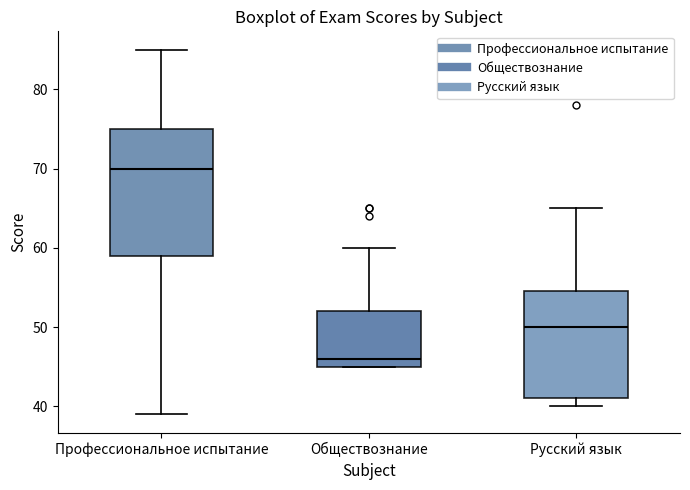

Reading left to right, read every box against the y-axis: the position of its median line, the range the box covers, and the ends of its whiskers. The values are not printed on the chart, so give them approximately, as read against the axis.

Профессиональное испытание: median 70, box 59 to 75, whiskers 39 to 85
Обществознание: median 46, box 45 to 52, whiskers 45 to 60
Русский язык: median 50, box 41 to 55, whiskers 40 to 65